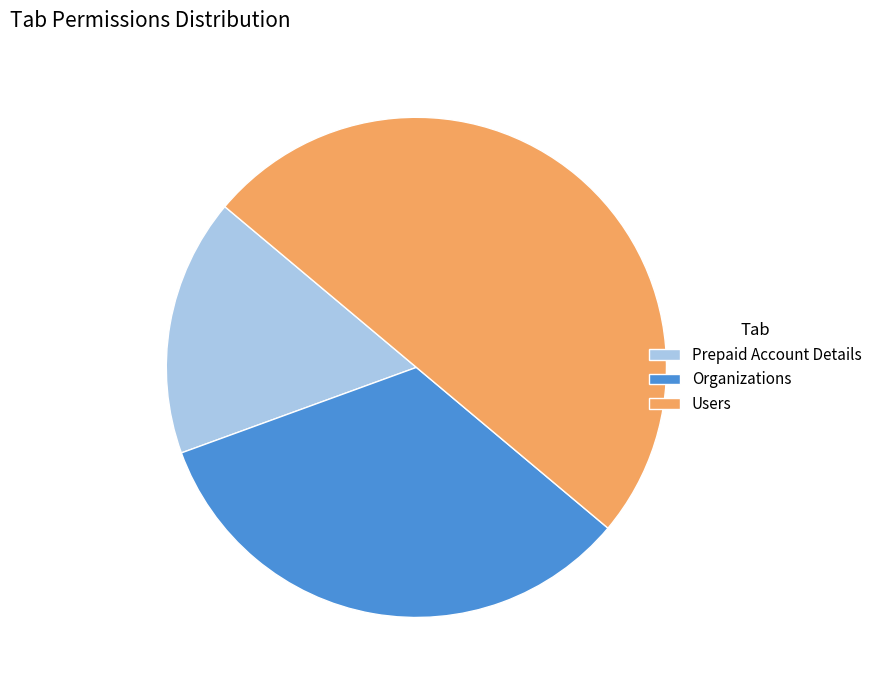

Which slice is the largest?

Users